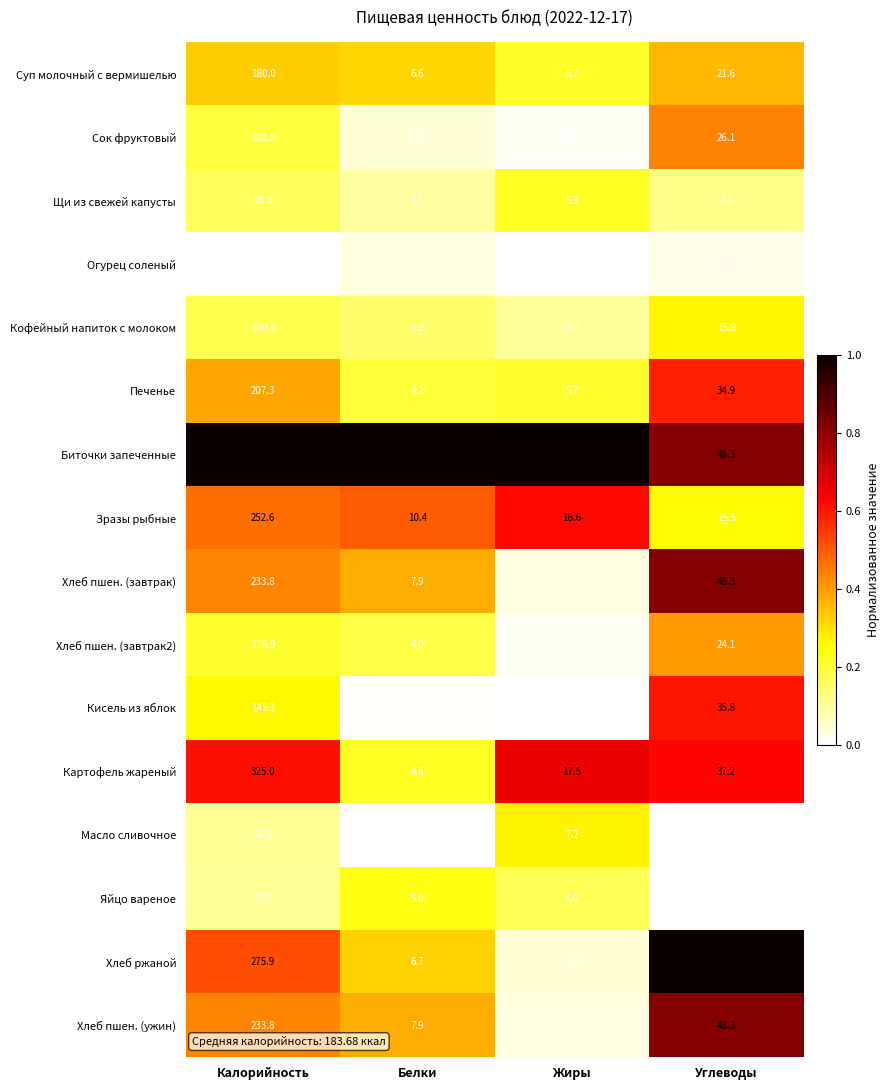

What is the difference between the maximum and minimum values in the Щи из свежей капусты series?

93.9